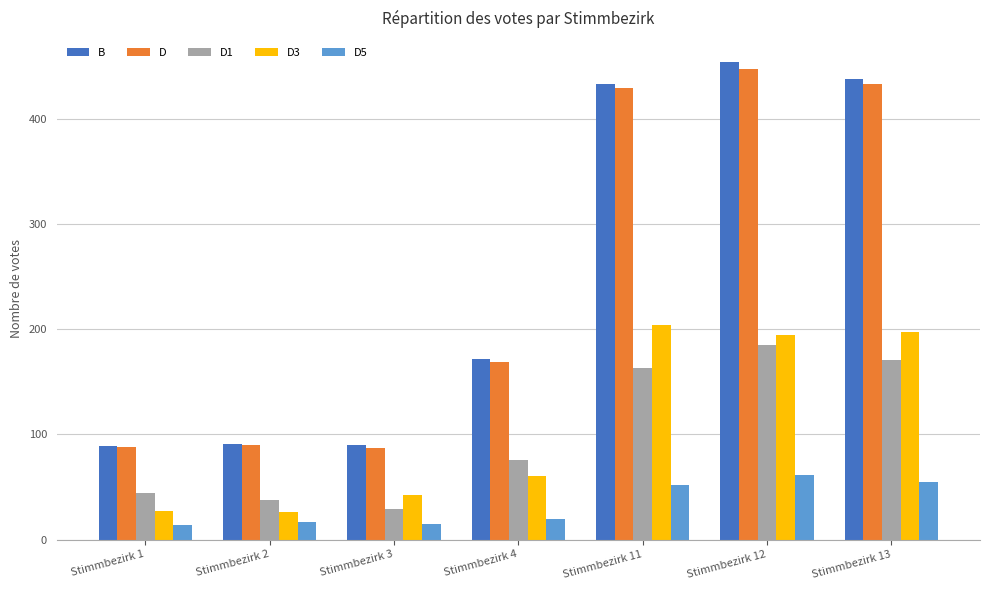

Which category has the highest value in the B series?

Stimmbezirk 12